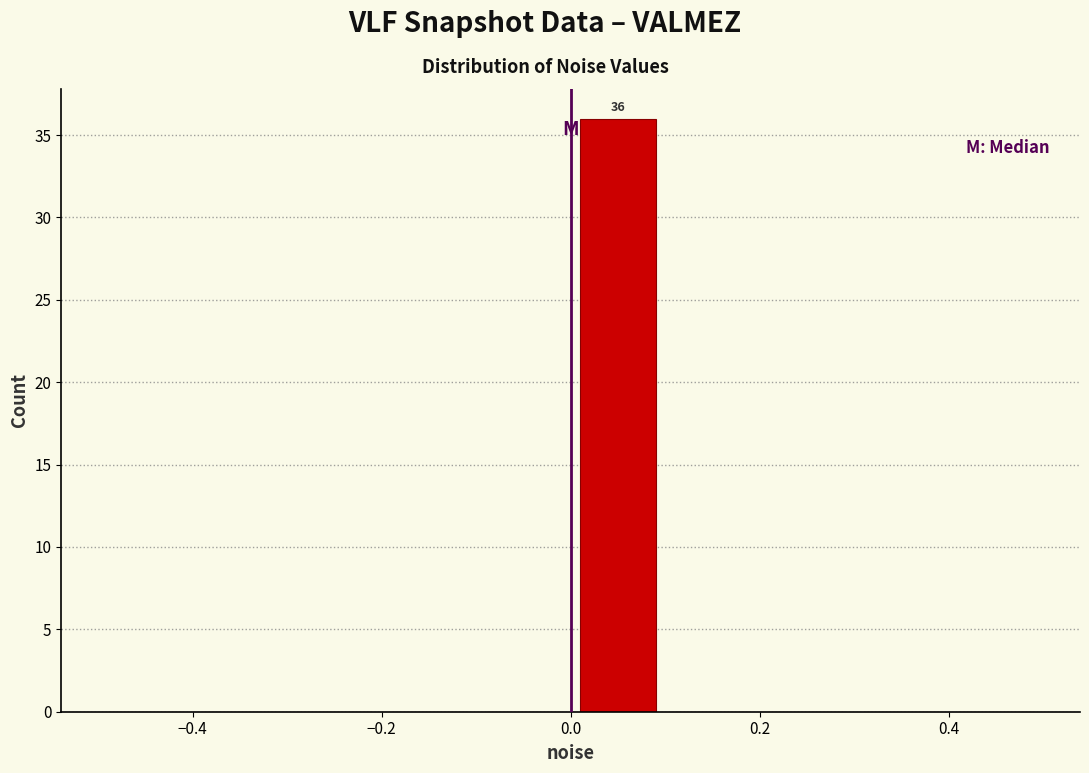

Over which range of the x-axis is the bar tallest?

0.0 to 0.1